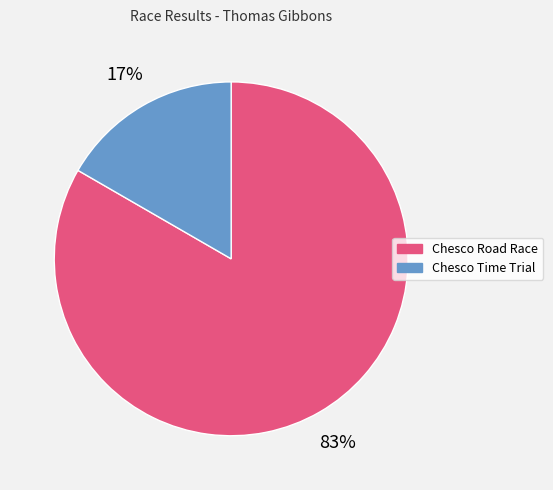

Count the number of slices in the pie.

2